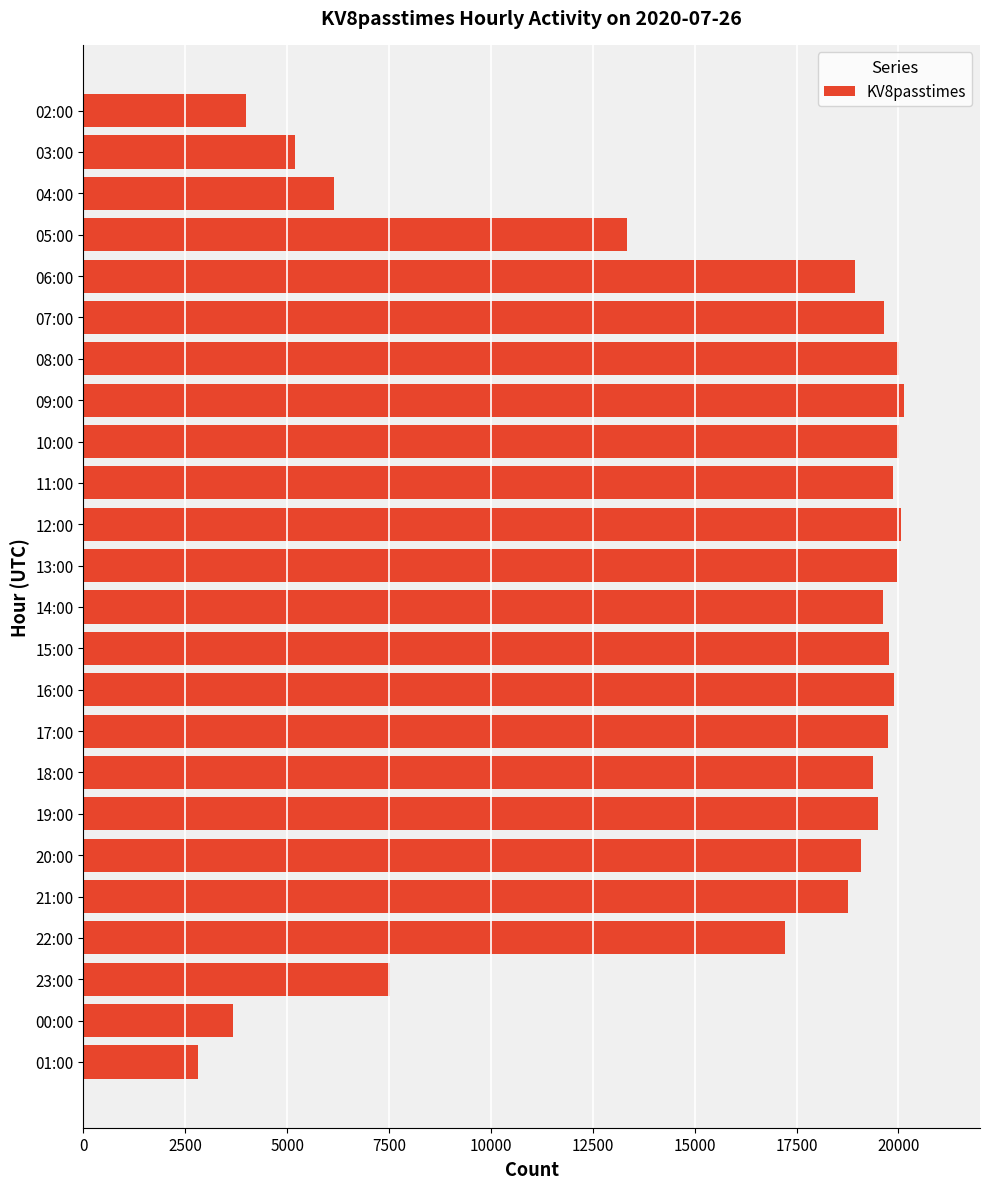

What is the smallest value displayed?

2821